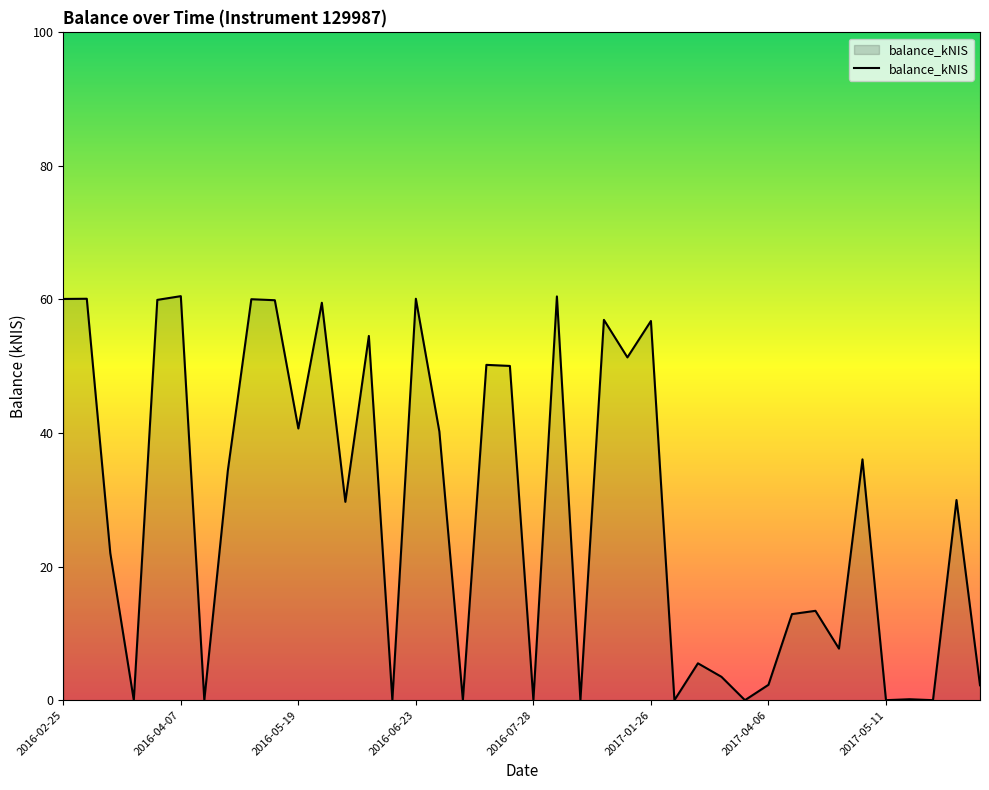

What is the difference between the maximum and minimum values?

60.5